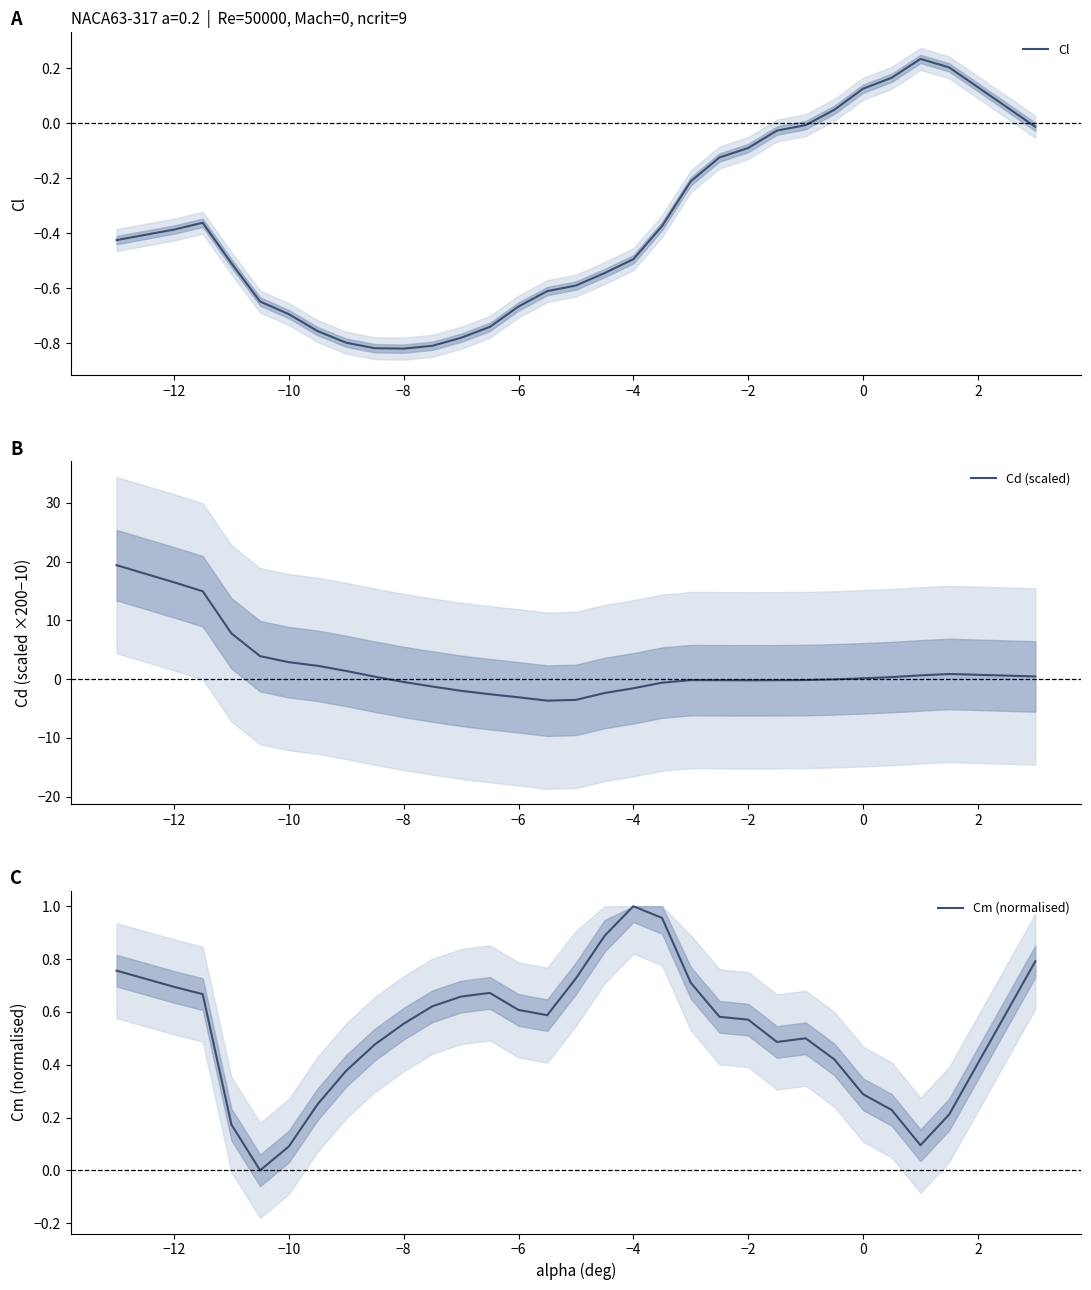

The value of Cd (scaled) at −4 is -1.5. True or false?

True